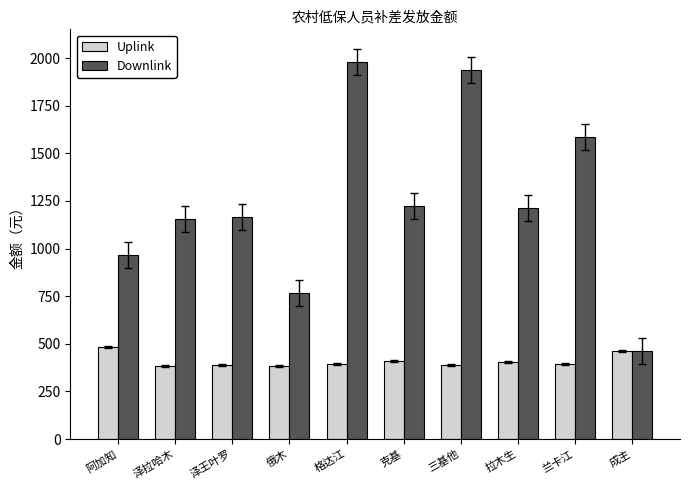

What is the approximate value of Uplink at 三基他, to the nearest 10?

390